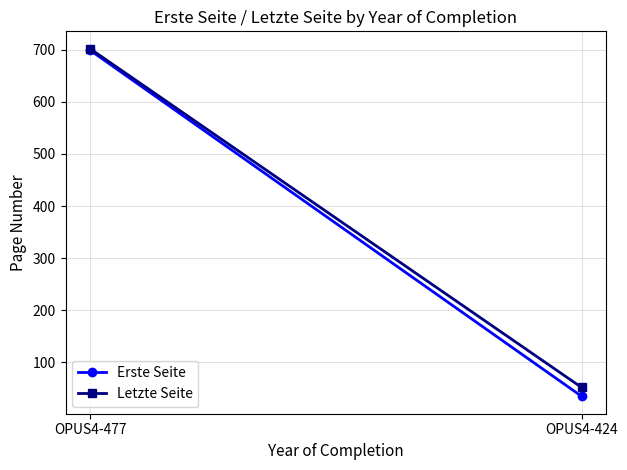

Is it true that Letzte Seite equals 702 at OPUS4-477?

True